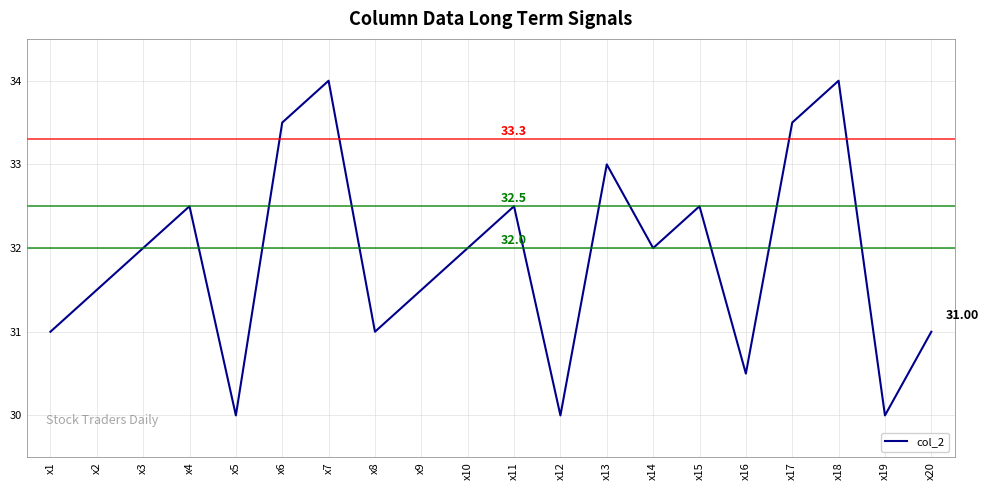

Where is the first local maximum?

x4